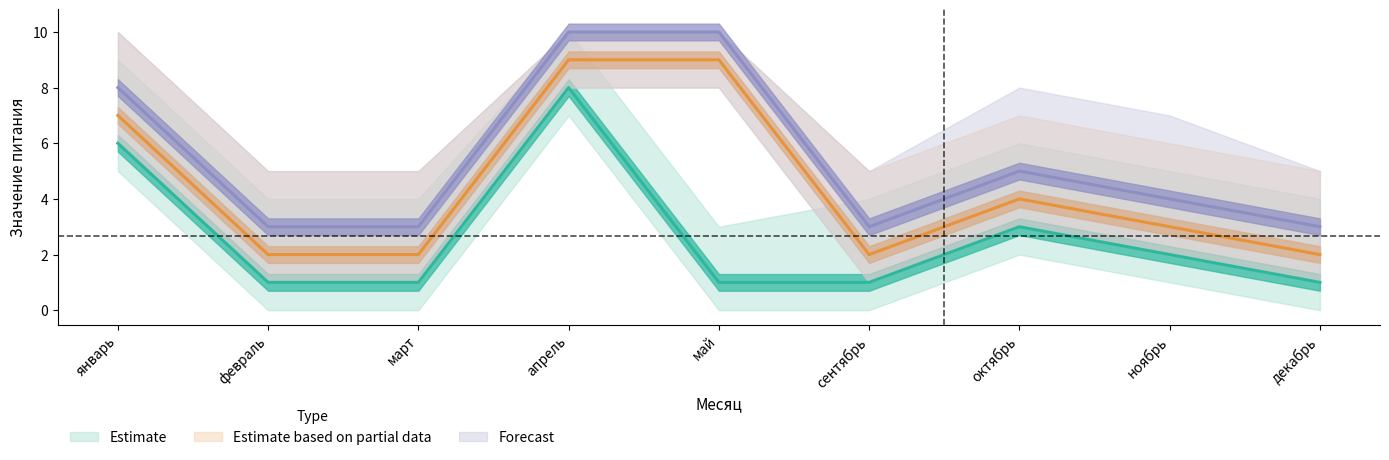

List the series in order of their peak value, lowest first.

Estimate, Estimate based on partial data, Forecast